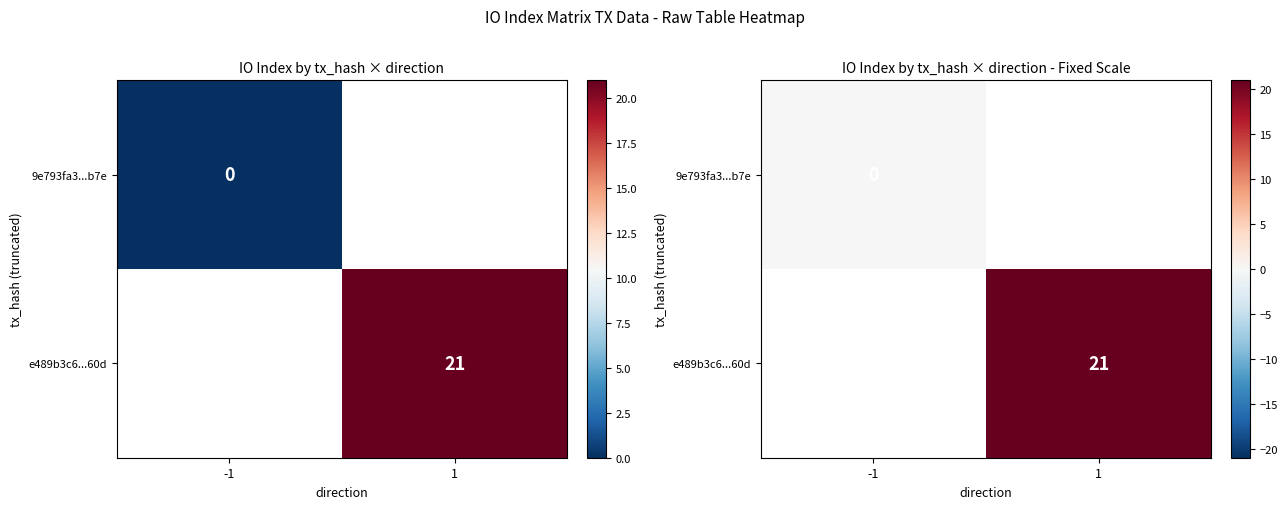

How many values in e489b3c6...60d are above zero?

1